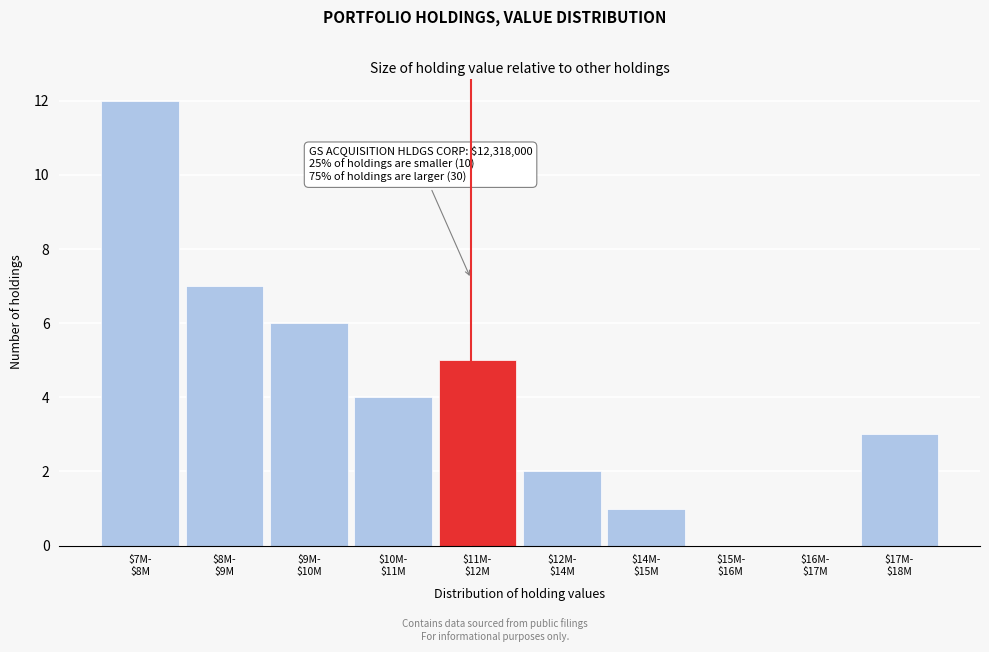

What is the sum of all values?

40